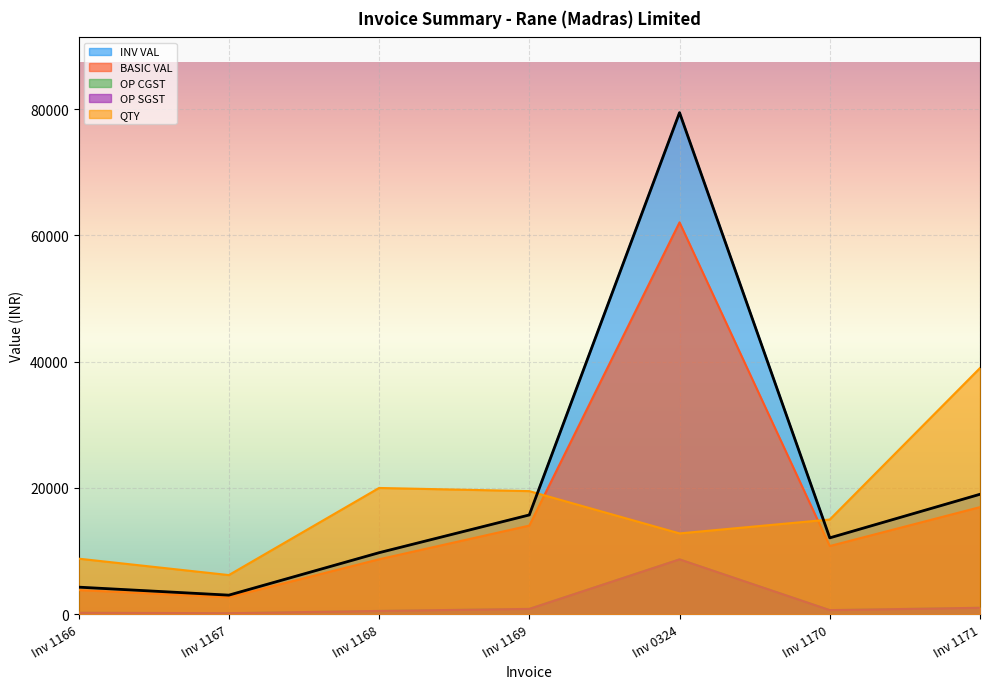

At which category is the sum across all series the highest?

Inv 0324